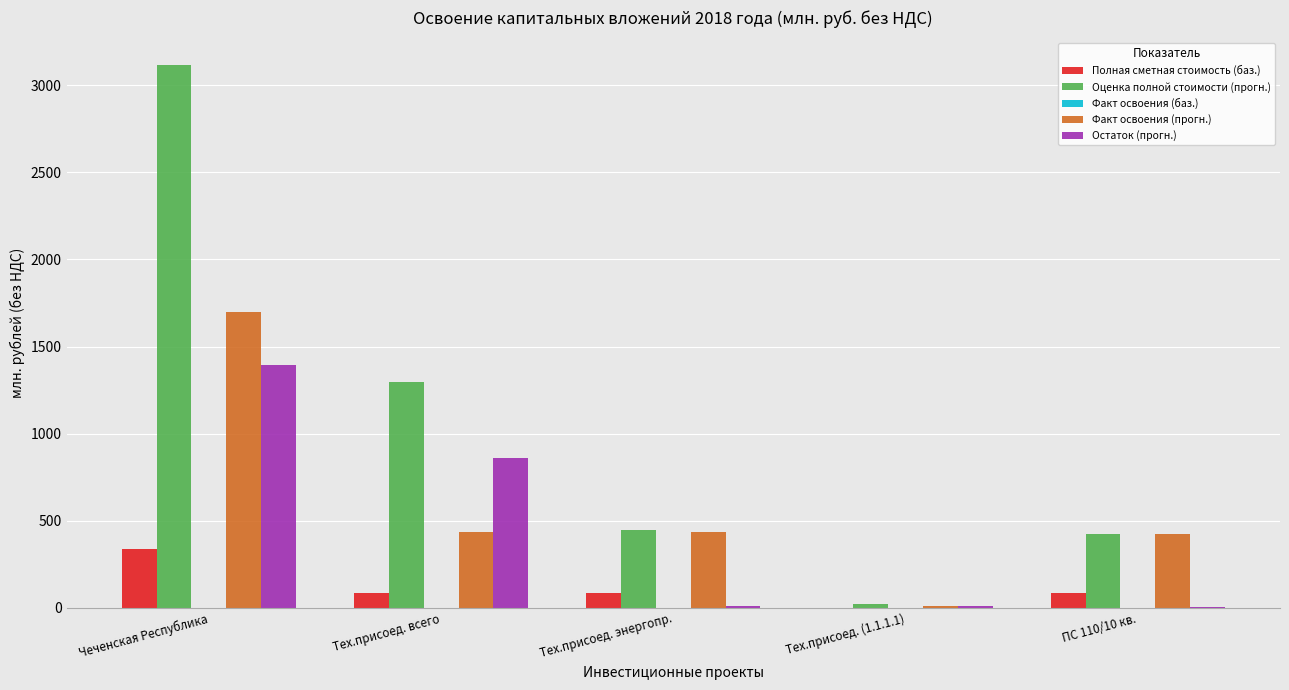

At which label is Остаток (прогн.) closest to 696?

Тех.присоед. всего